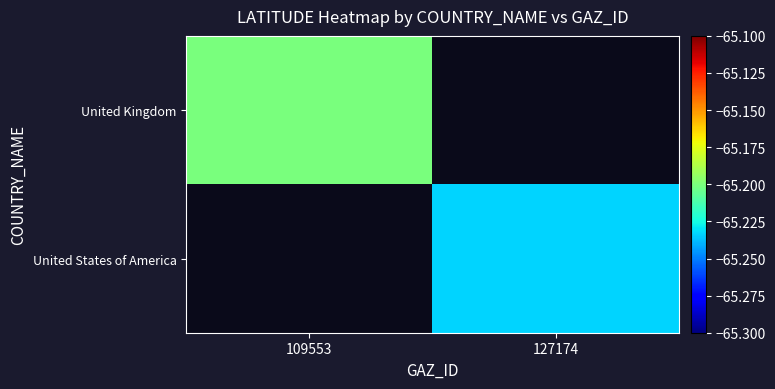

Is the value of United Kingdom at 109553 greater than the value of United States of America at 109553?

No